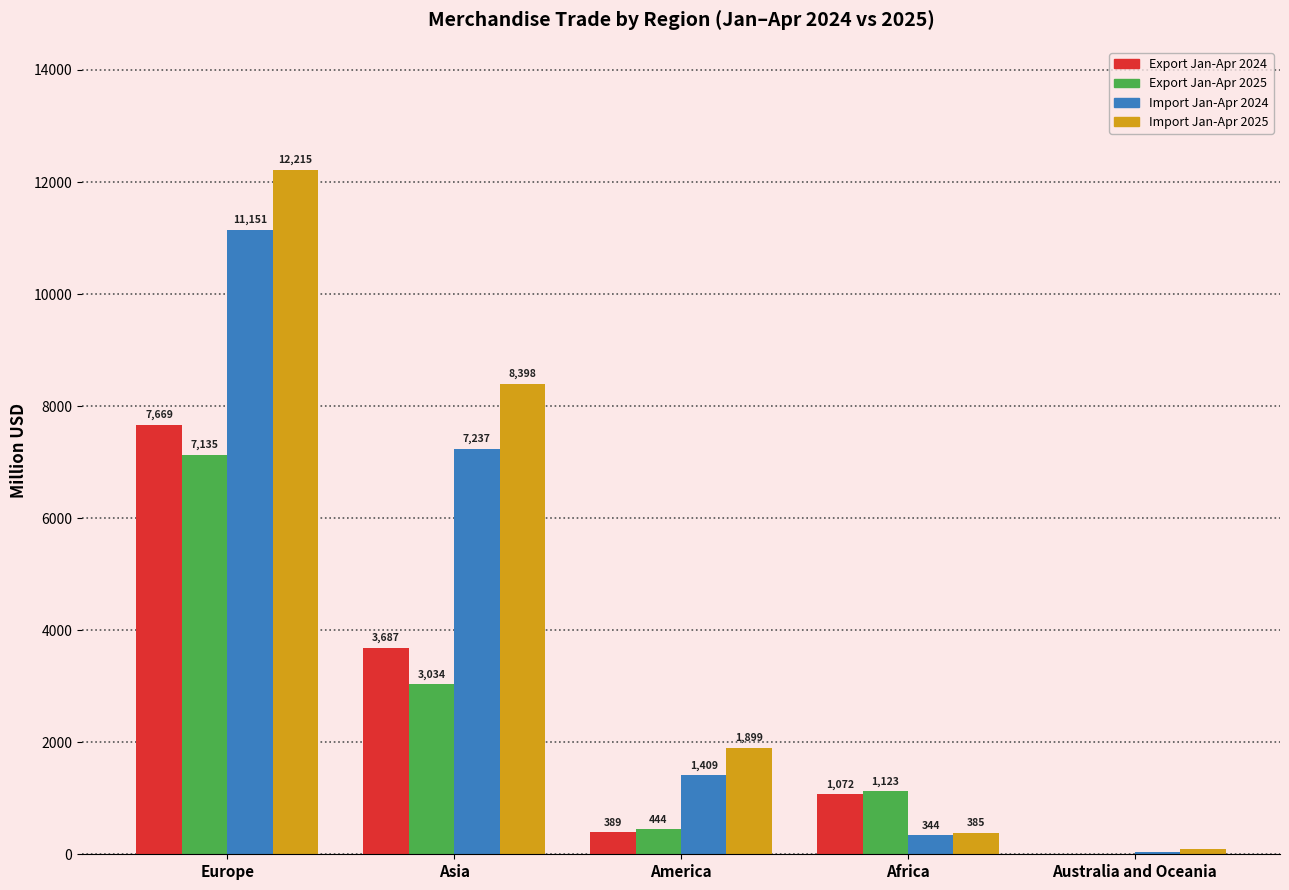

What is the sum of the Import Jan-Apr 2024 values at Africa and Asia?

7581.0